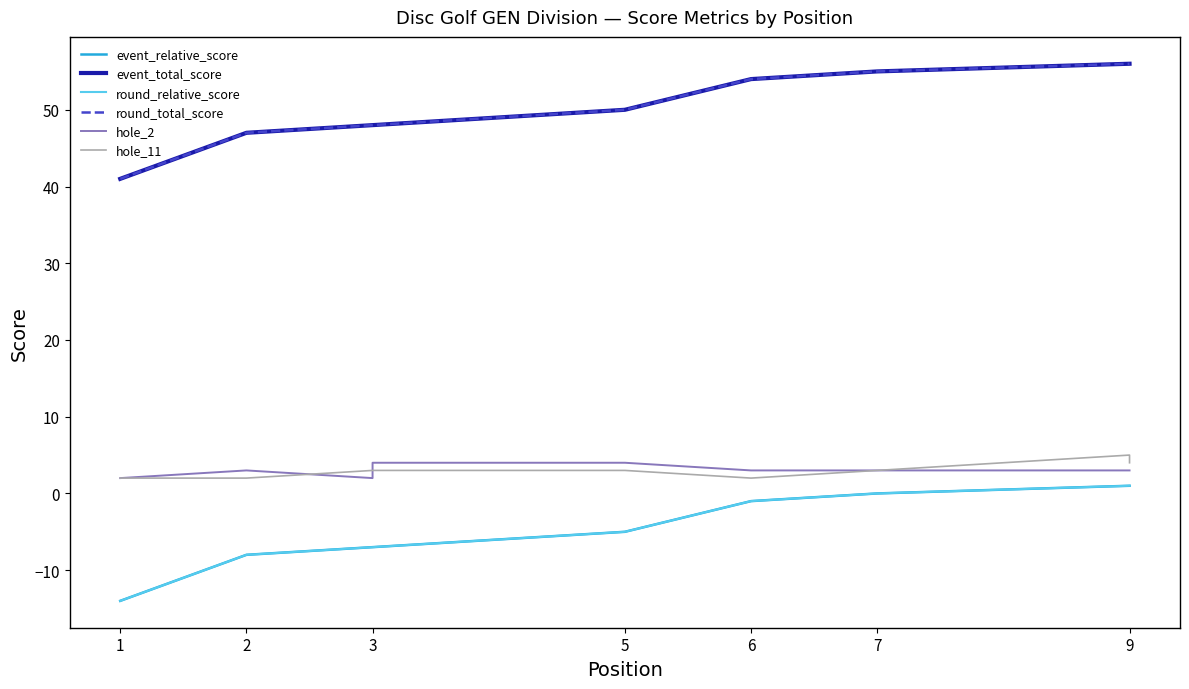

True or false: event_total_score has more than 1 interior local peaks.

False